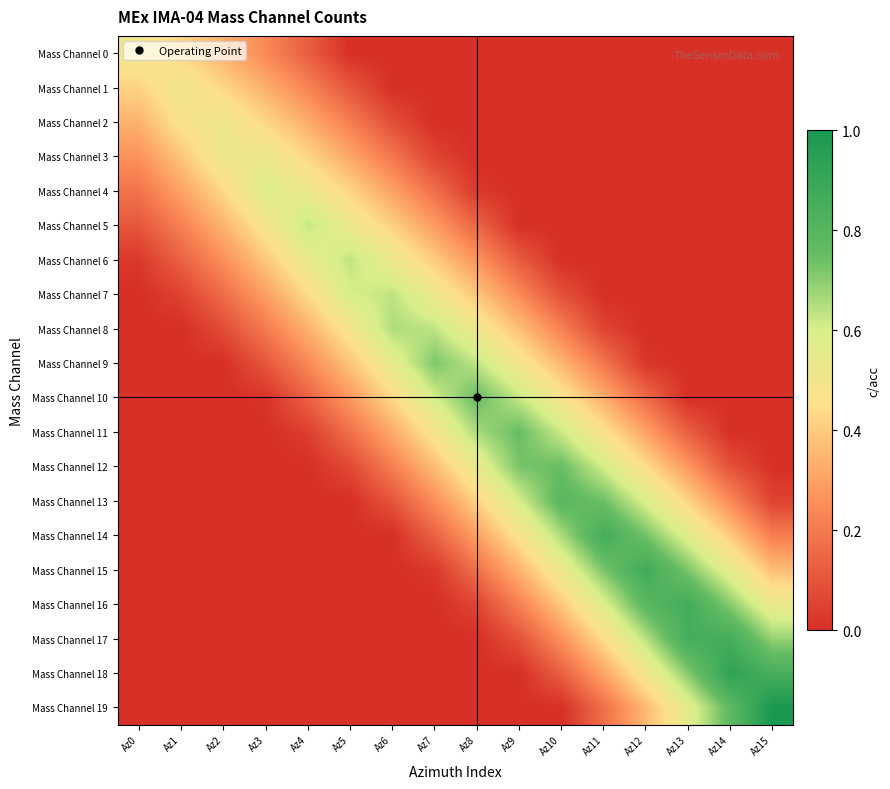

Rank the series at Az5 from highest to lowest value.

Mass Channel 6, Mass Channel 7, Mass Channel 5, Mass Channel 8, Mass Channel 4, Mass Channel 9, Mass Channel 3, Mass Channel 10, Mass Channel 2, Mass Channel 11, Mass Channel 1, Mass Channel 12, Mass Channel 0, Mass Channel 13, Mass Channel 14, Mass Channel 15, Mass Channel 16, Mass Channel 17, Mass Channel 18, Mass Channel 19